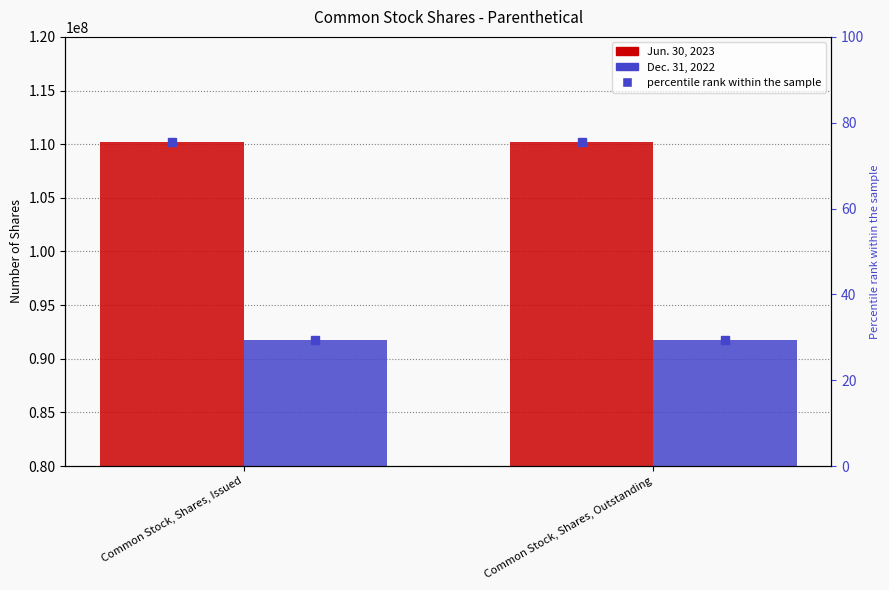

Are the bars horizontal?

No